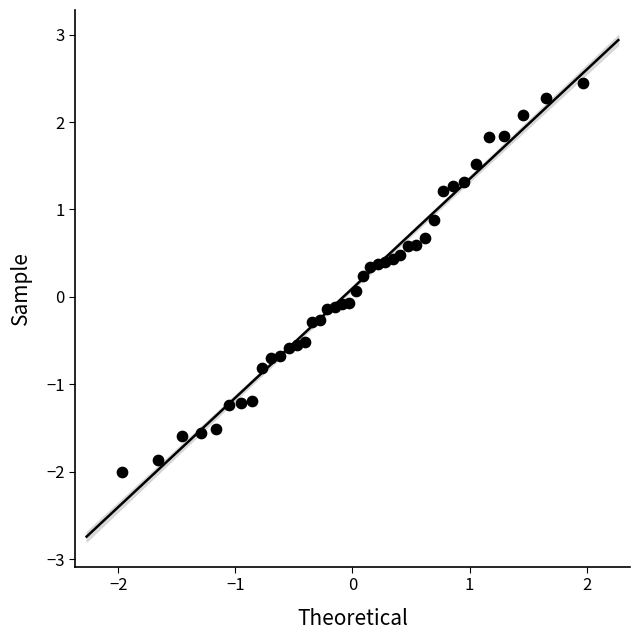

What is the range of X values (max minus min)?

3.9